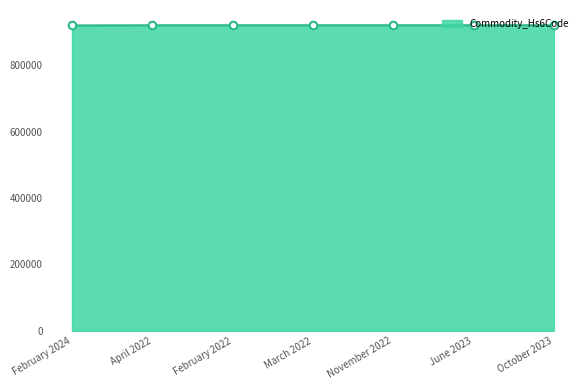

Approximately how many times larger is the value at October 2023 compared to March 2022?

1.0